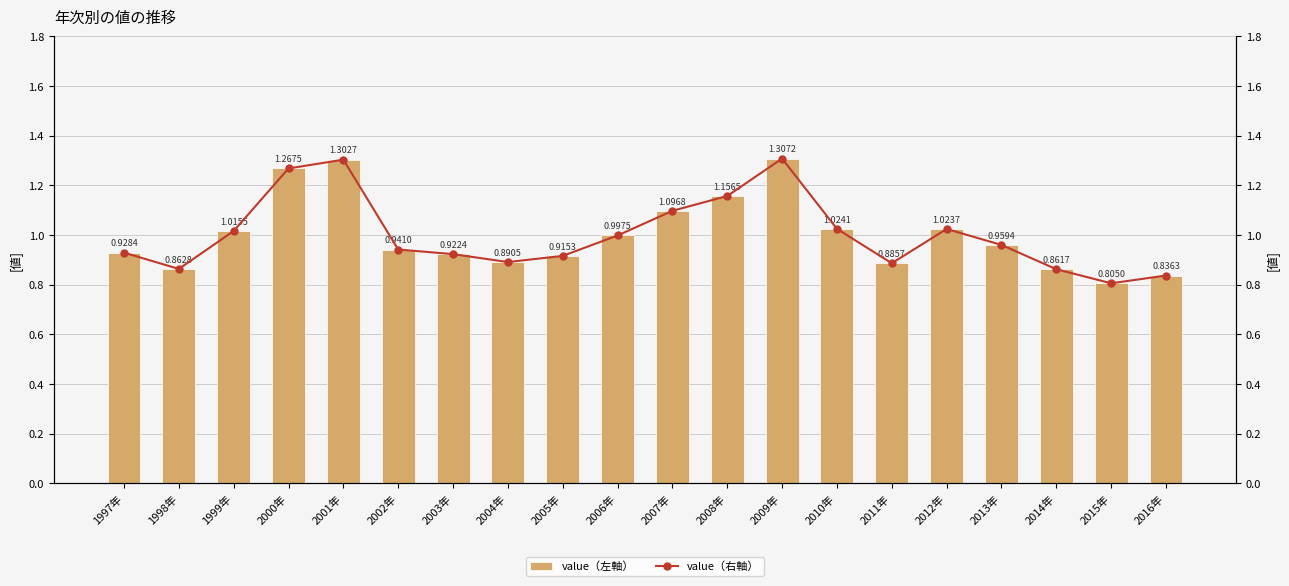

What is the sum of all value（左軸） values?

20.0